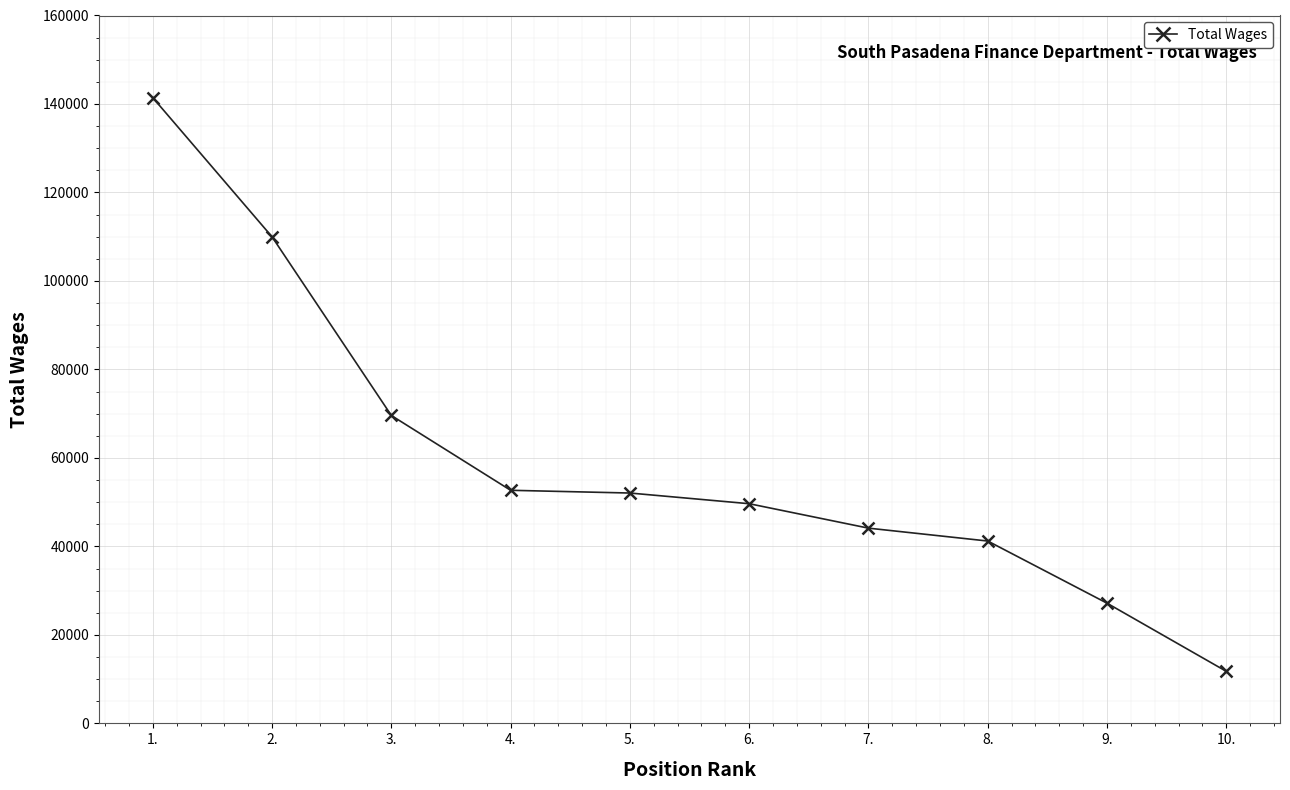

How many lines are shown in the chart?

1